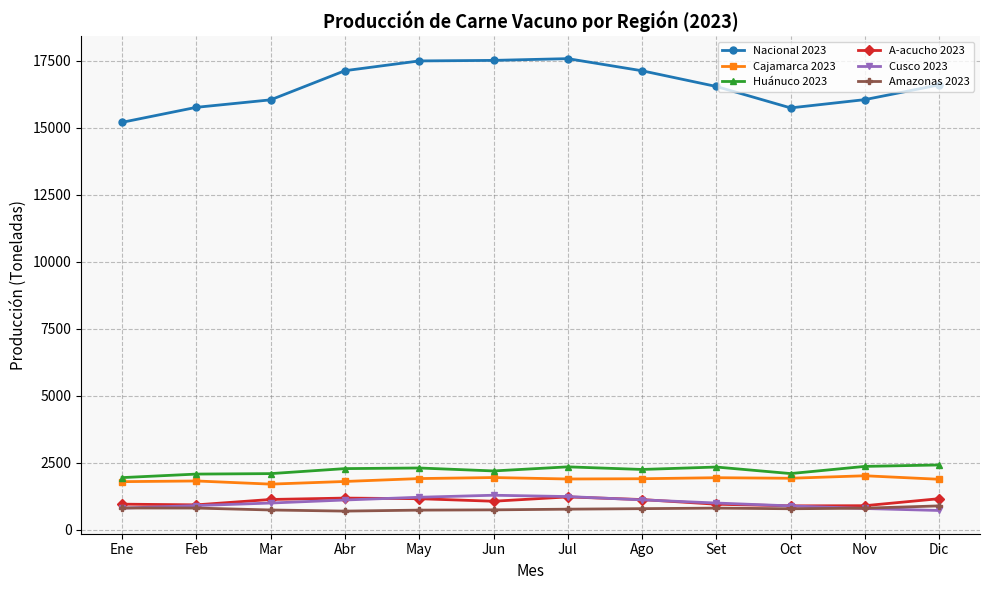

What is the minimum value for Cusco 2023?

711.3